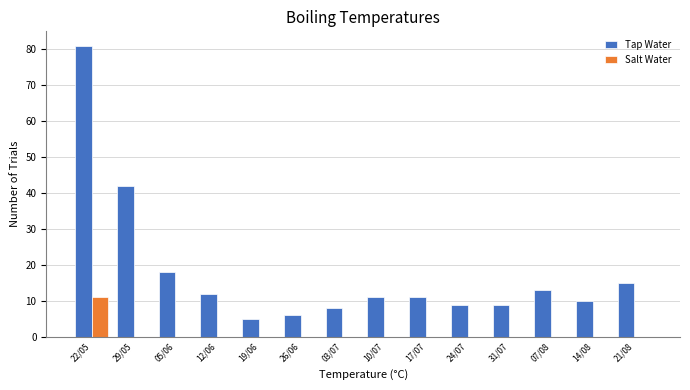

Reading right to left, what are all the values shown in this chart?

Tap Water: 21/08=15	14/08=10	07/08=13	31/07=9	24/07=9	17/07=11	10/07=11	03/07=8	26/06=6	19/06=5	12/06=12	05/06=18	29/05=42	22/05=81
Salt Water: 21/08=0	14/08=0	07/08=0	31/07=0	24/07=0	17/07=0	10/07=0	03/07=0	26/06=0	19/06=0	12/06=0	05/06=0	29/05=0	22/05=11